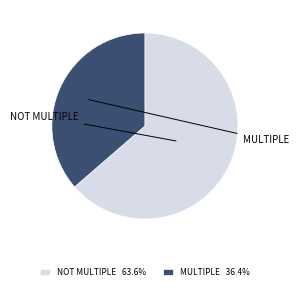

How many segments does this pie chart have?

2